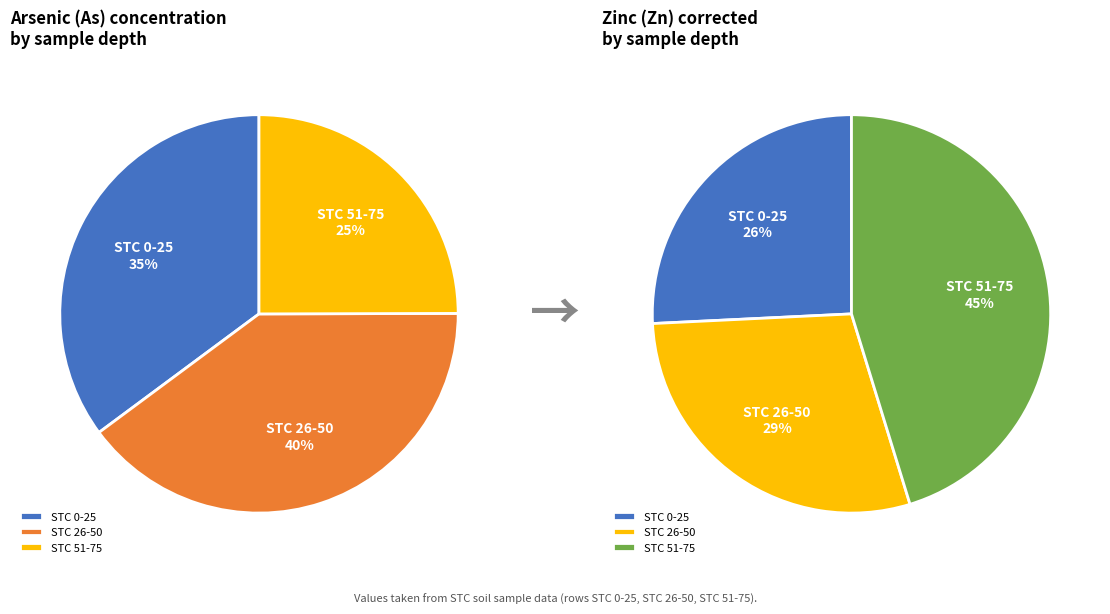

What percentage is NOT represented by STC 51-75?

75.0%